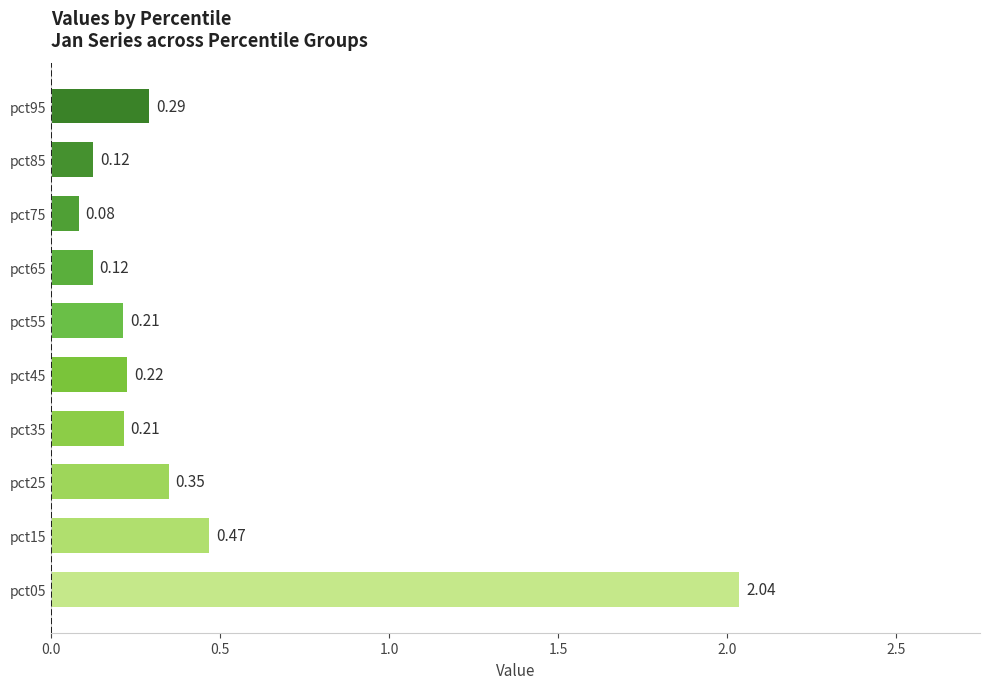

What is the average value?

0.4